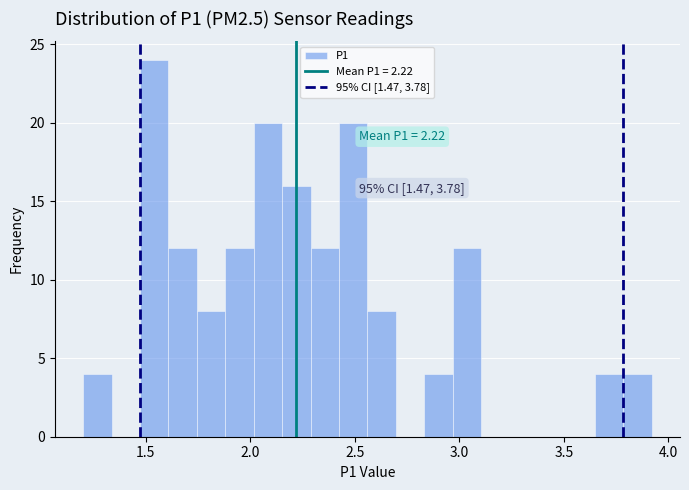

Around what value on the x-axis is the tallest bar? Give the approximate position of its centre, as read against the axis.

1.55